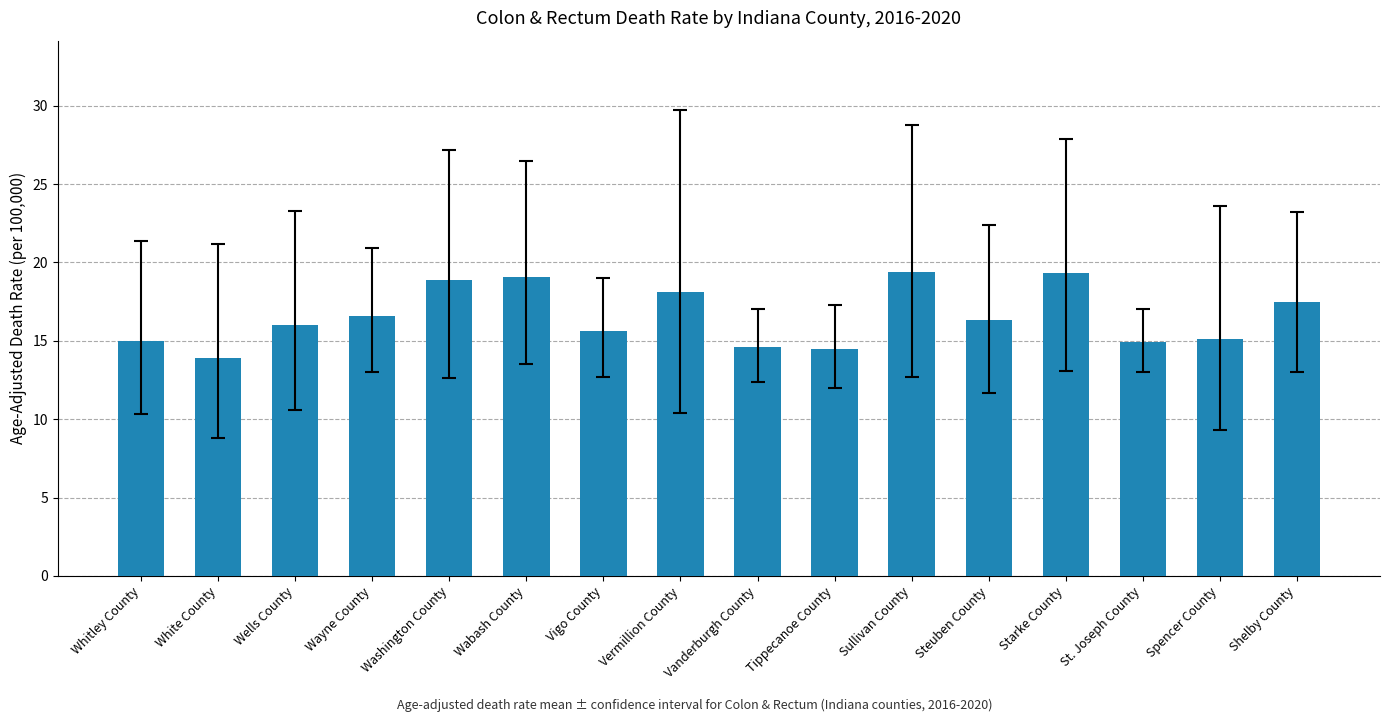

Is it true that the value at Tippecanoe County is 24.2?

False